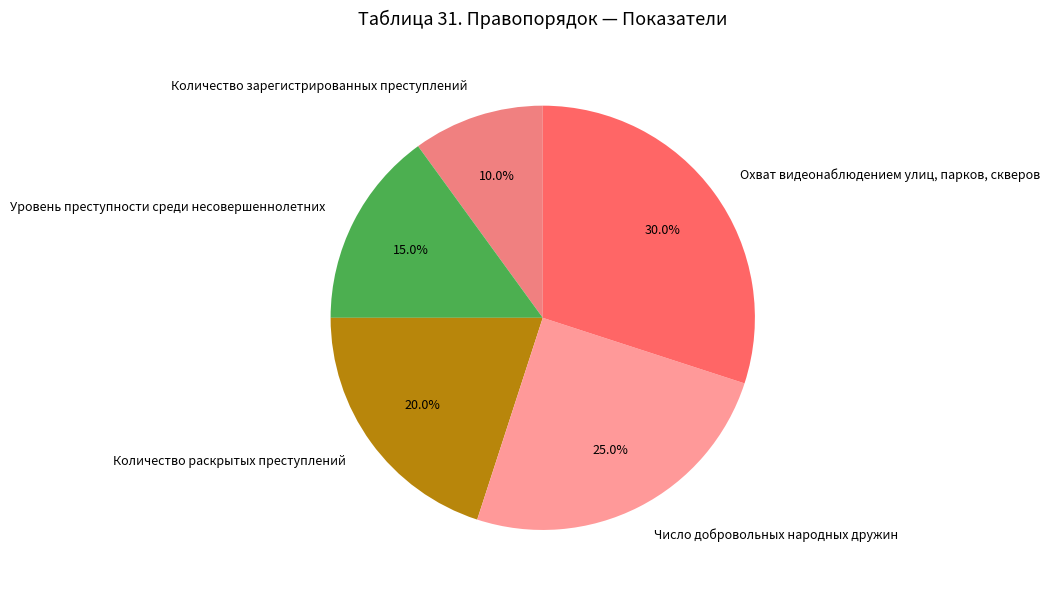

Is there any slice that represents more than half of the pie?

No